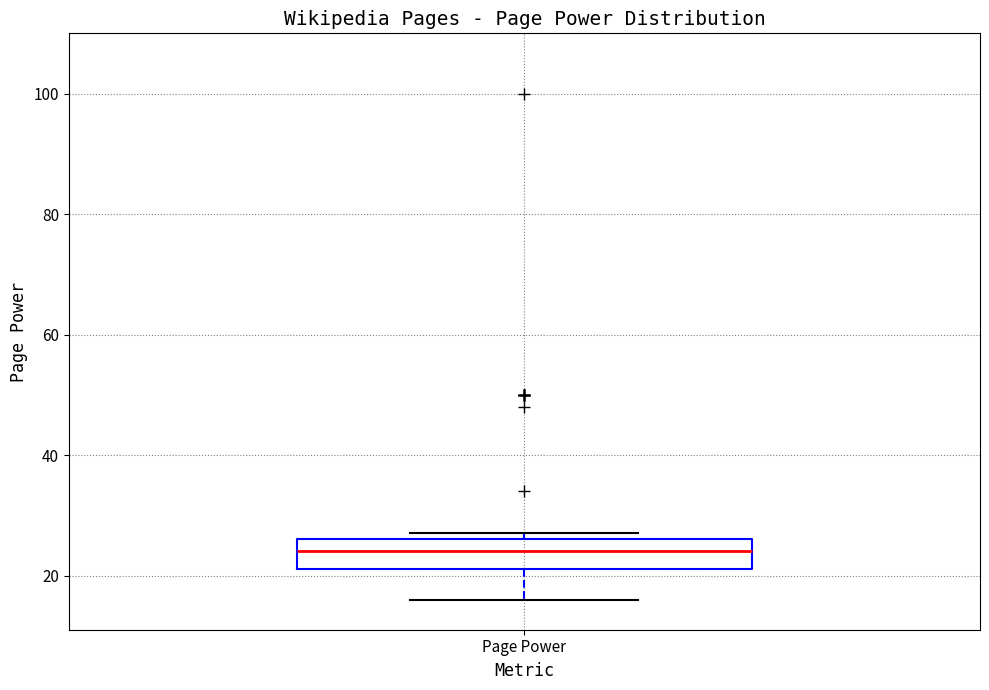

Transcribe this box plot: give where the median line is, the range the box spans, and where the two whiskers end, as read against the y-axis. The values are not printed on the chart, so give them approximately, as read against the axis.

median 24, box 22 to 26, whiskers 16 to 28